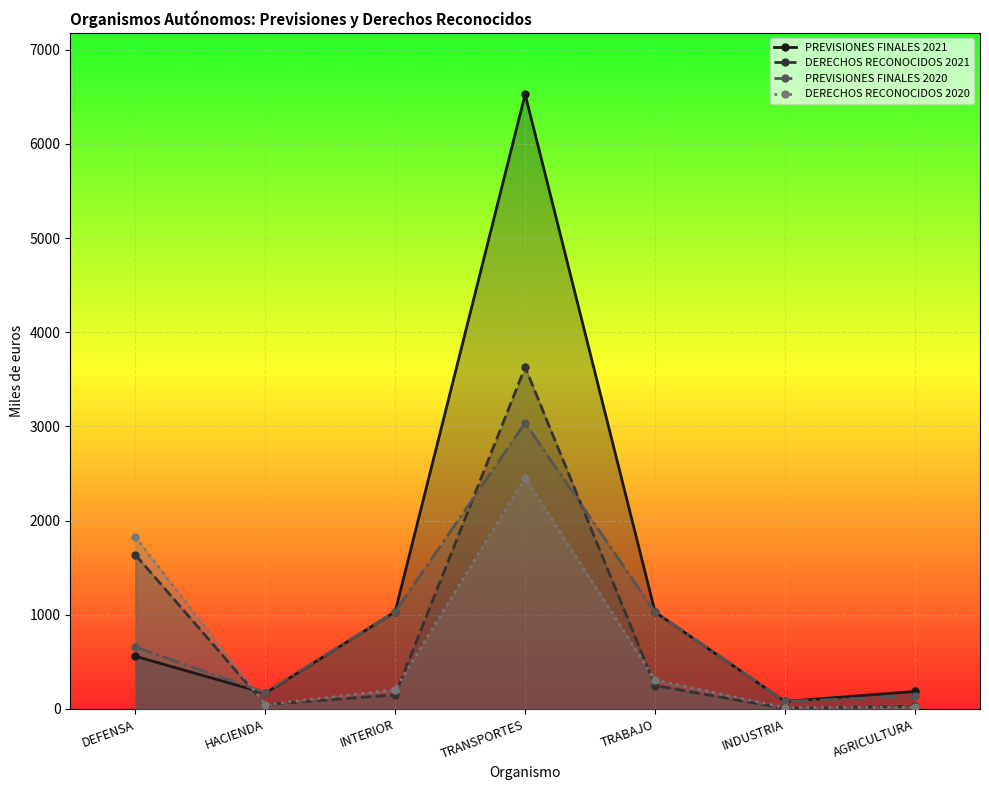

At which category is the sum across all series the highest?

TRANSPORTES